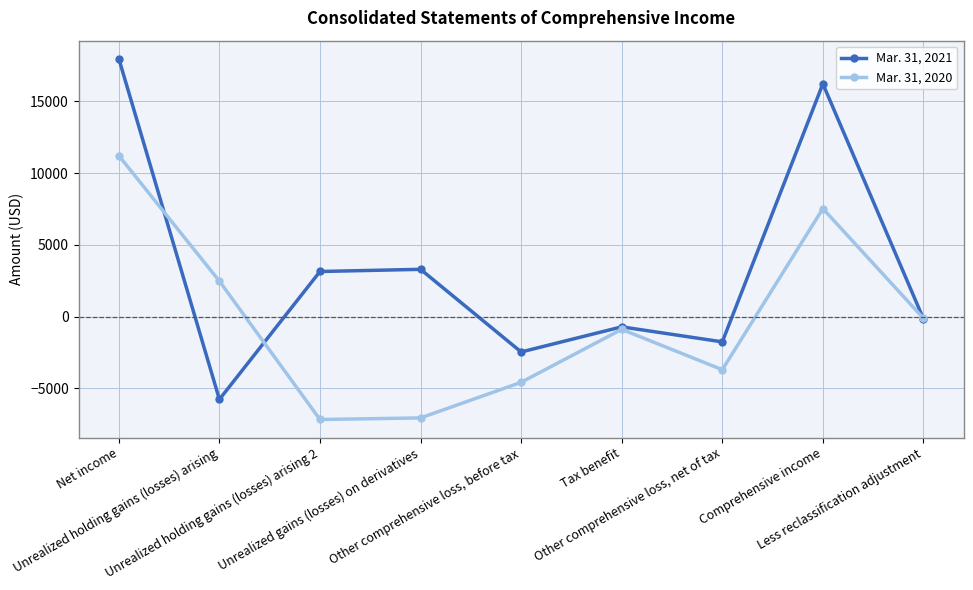

What is the greatest value displayed?

17982